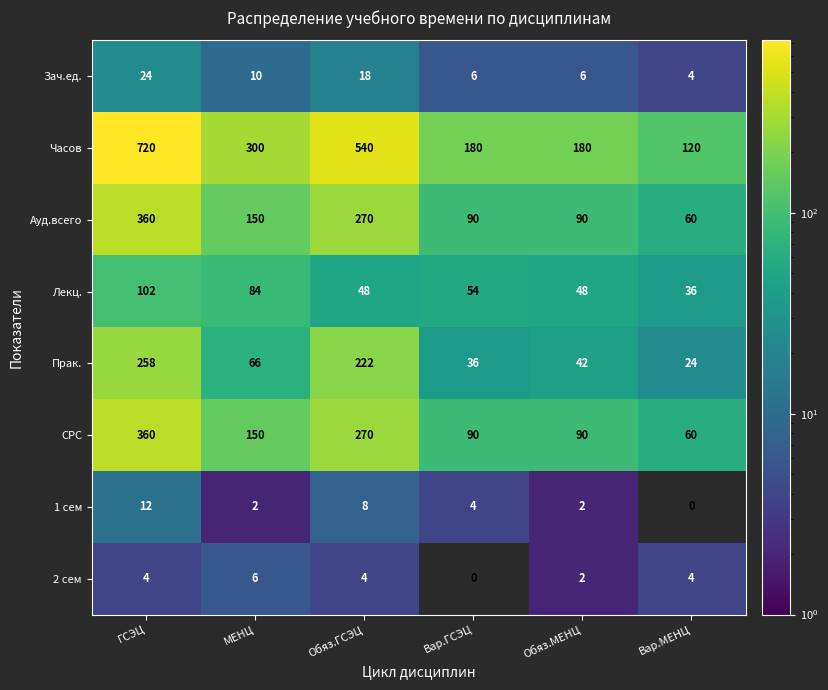

How many values in the Часов series are below 300?

3